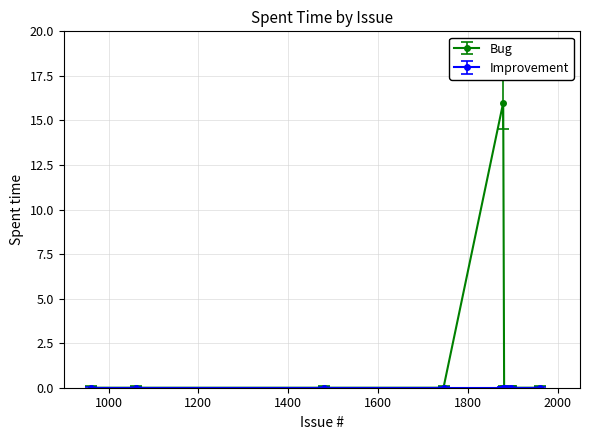

What is the greatest value displayed?

16